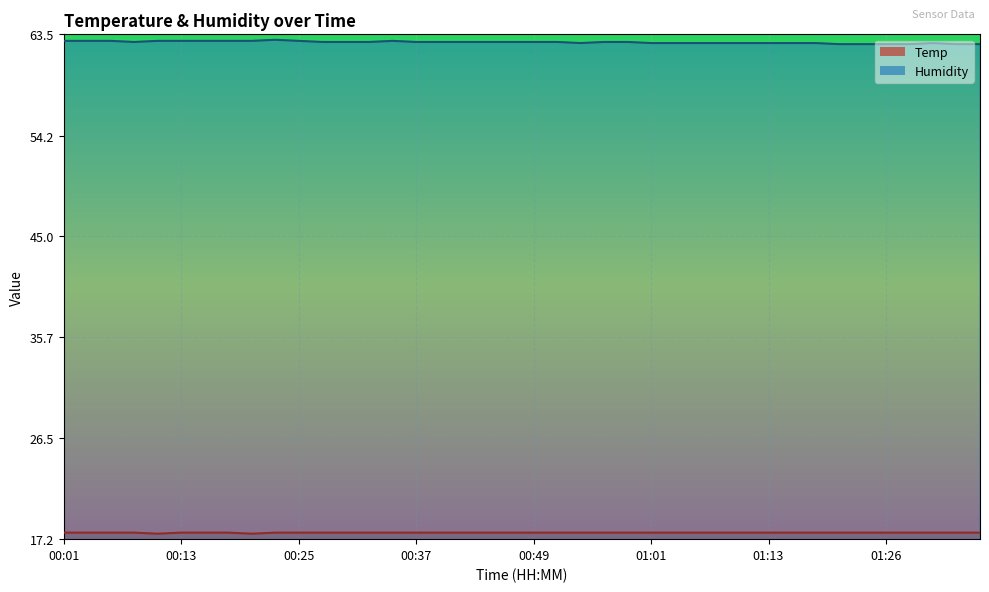

Reading right to left, transcribe all the data shown in this chart.

Temp: 17.8	17.8	17.8	17.8	17.8	17.8	17.8	17.8	17.8	17.8	17.8	17.8	17.8	17.8	17.8	17.8	17.8	17.8	17.8	17.8	17.8	17.8	17.8	17.8	17.8	17.8	17.8	17.8	17.8	17.8	17.8	17.7	17.8	17.8	17.8	17.7	17.8	17.8	17.8	17.8
Humidity: 62.6	62.6	62.7	62.6	62.6	62.6	62.6	62.7	62.7	62.7	62.7	62.7	62.7	62.7	62.7	62.8	62.8	62.7	62.8	62.8	62.8	62.8	62.8	62.8	62.8	62.9	62.8	62.8	62.8	62.9	63.0	62.9	62.9	62.9	62.9	62.9	62.8	62.9	62.9	62.9